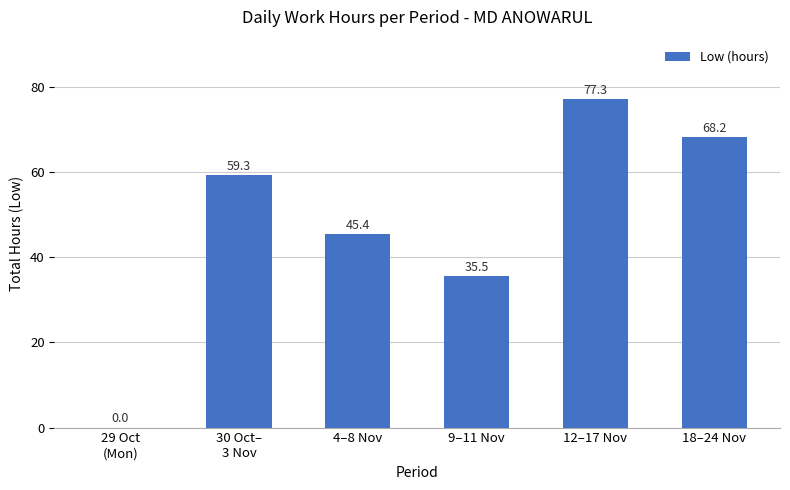

Which has a higher value, 18–24 Nov or 4–8 Nov?

18–24 Nov